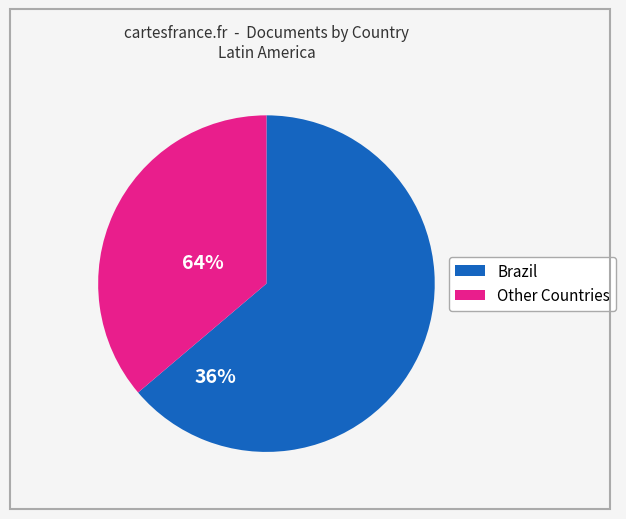

Is there any slice that represents more than half of the pie?

Yes